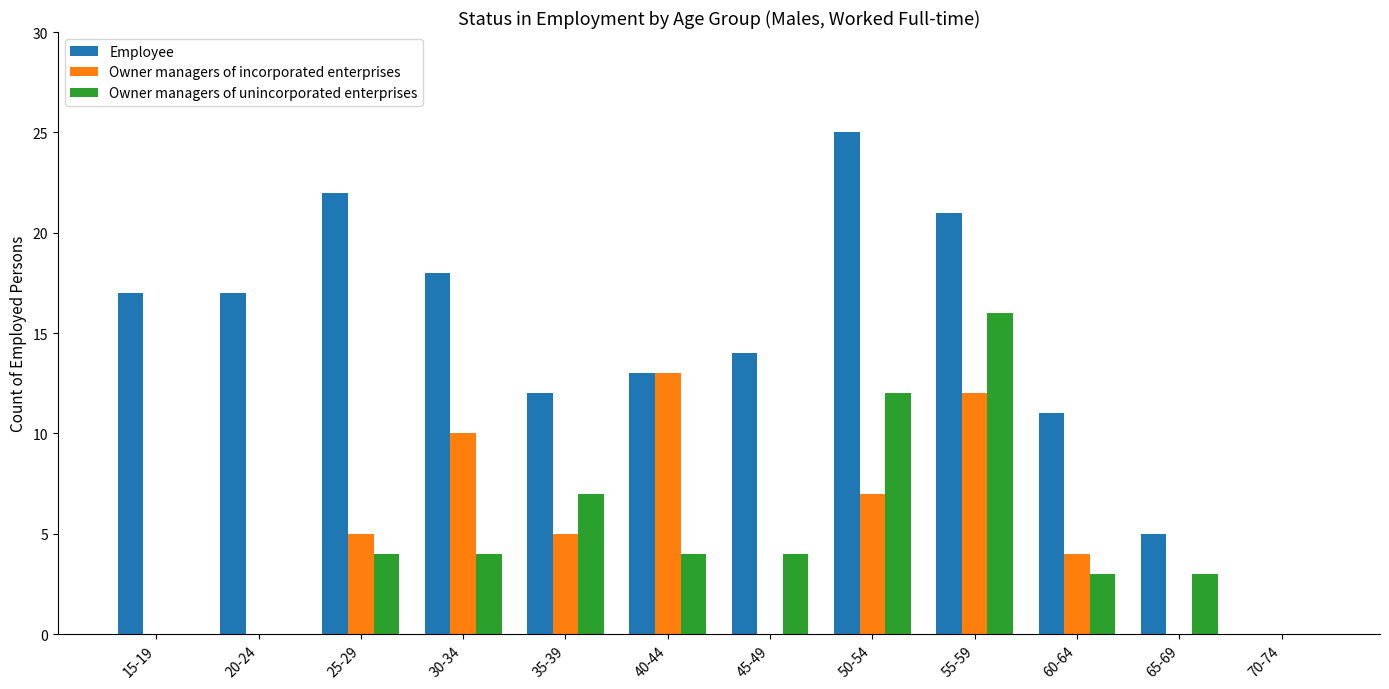

The value of Employee at 30-34 is 23. True or false?

False